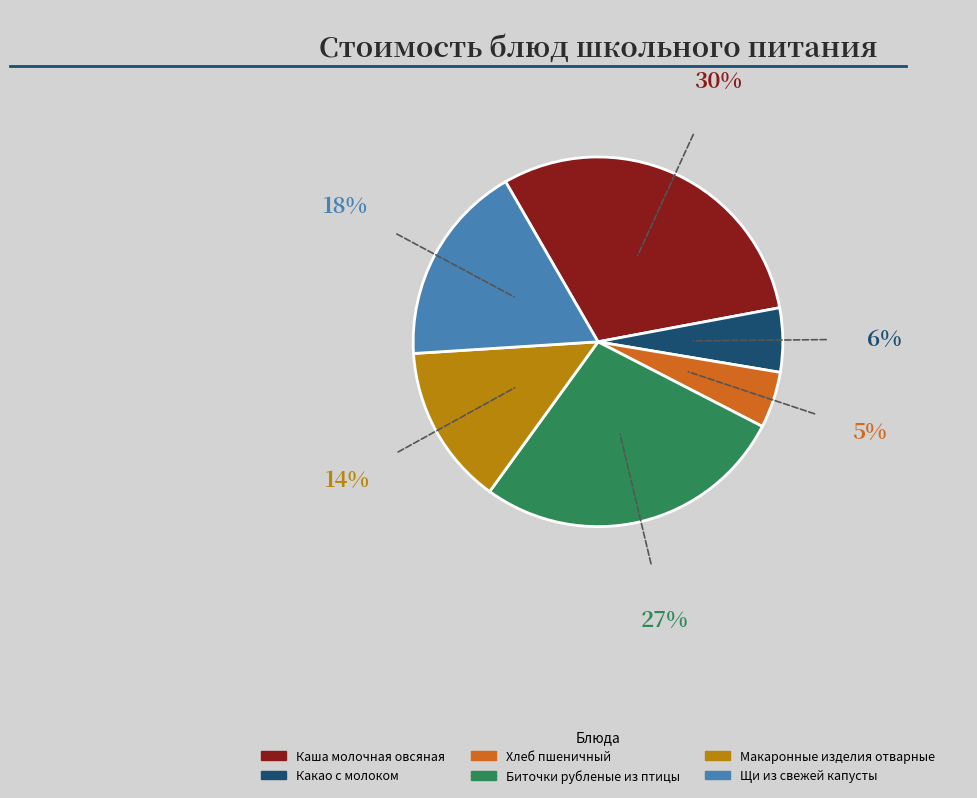

Do Хлеб пшеничный and Каша молочная овсяная together represent more than half of the pie?

No